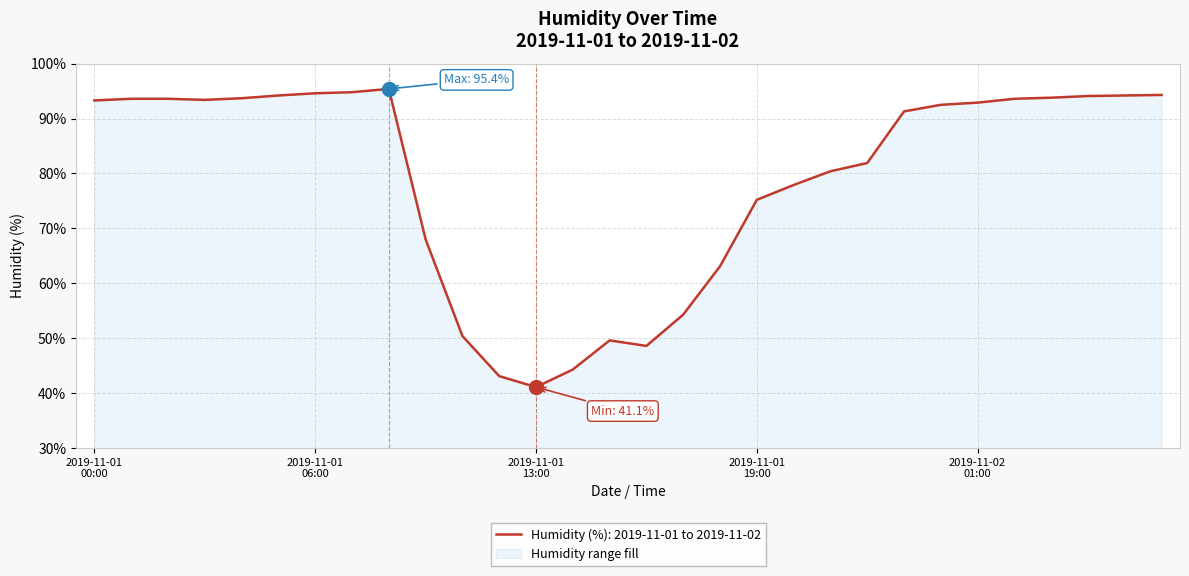

At which category does the chart reach its peak across all series?

2019-11-01 08:00